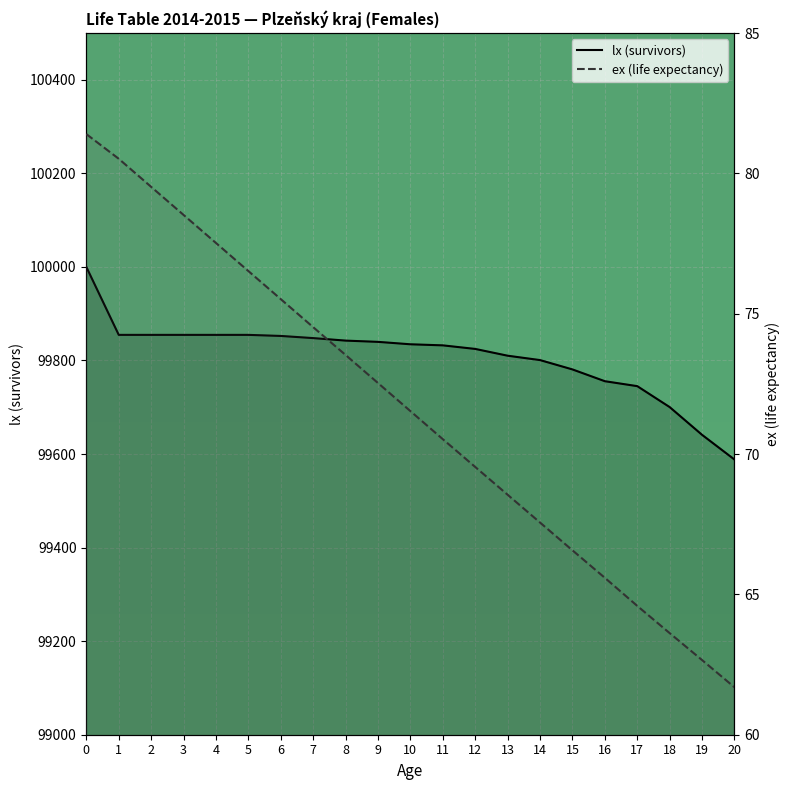

What is the value of the ex (life expectancy) point at the 8th from the left?

74.5